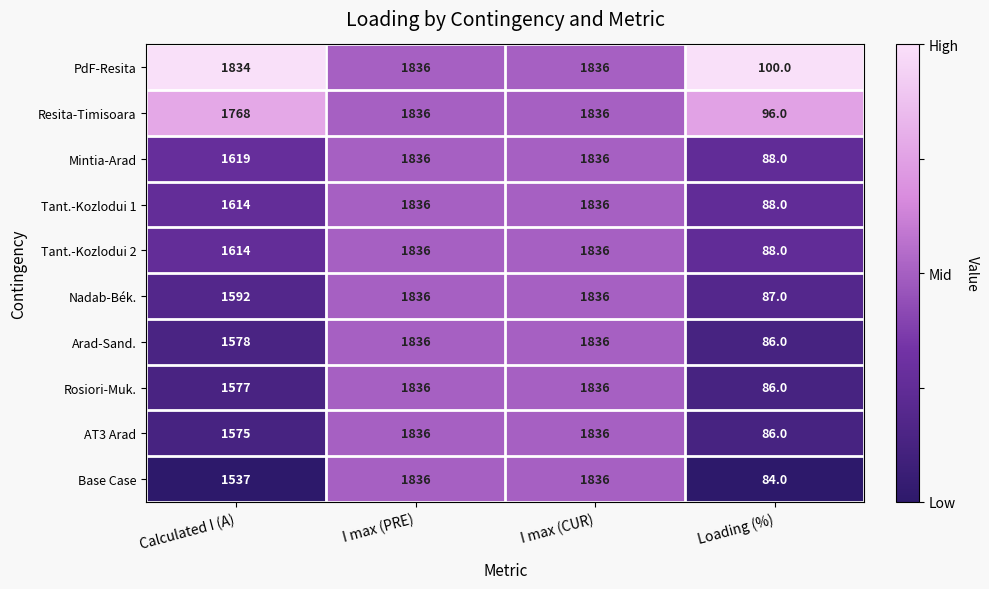

Is the value of PdF-Resita at Loading (%) greater than the value of Rosiori-Muk. at Loading (%)?

Yes